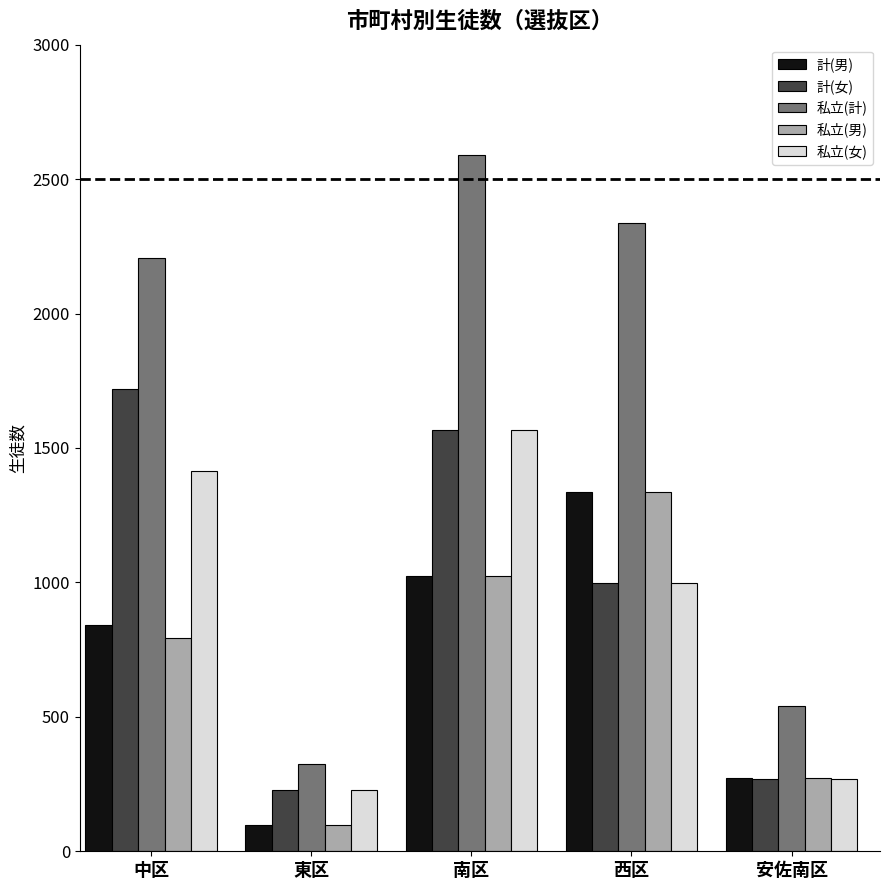

Are the bars grouped side by side (vs. stacked)?

Yes